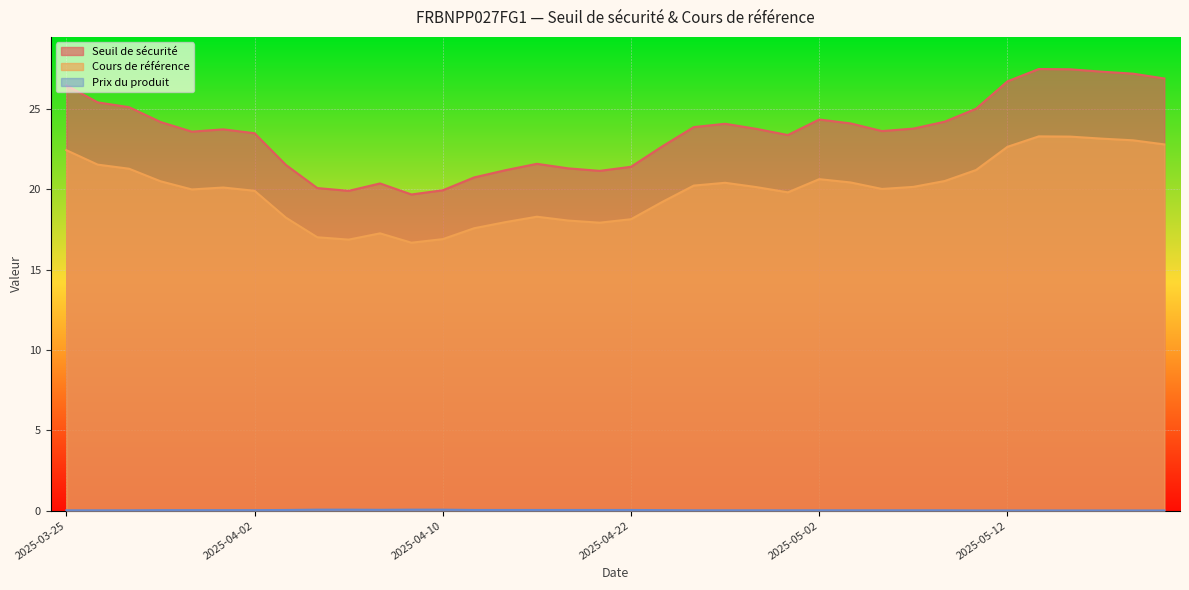

Rank the categories by Cours de référence value from lowest to highest.

2025-04-09, 2025-04-07, 2025-04-10, 2025-04-04, 2025-04-08, 2025-04-11, 2025-04-17, 2025-04-14, 2025-04-16, 2025-04-22, 2025-04-03, 2025-04-15, 2025-04-23, 2025-04-30, 2025-04-02, 2025-03-31, 2025-05-06, 2025-04-01, 2025-04-29, 2025-05-07, 2025-04-24, 2025-04-25, 2025-05-05, 2025-03-28, 2025-05-08, 2025-05-02, 2025-05-09, 2025-03-27, 2025-03-26, 2025-03-25, 2025-05-12, 2025-05-19, 2025-05-16, 2025-05-15, 2025-05-14, 2025-05-13